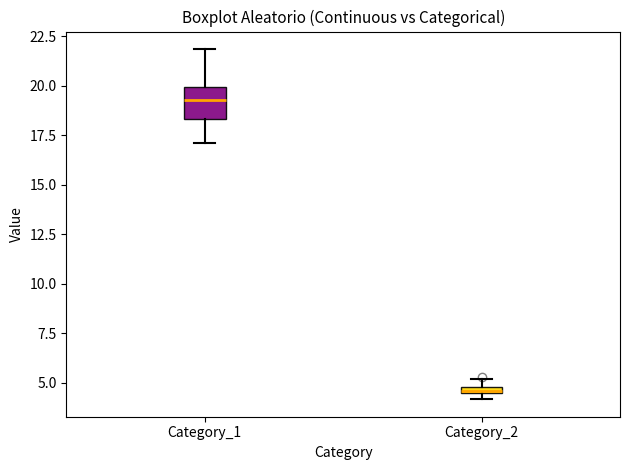

Which box's median line is the lowest?

Category_2